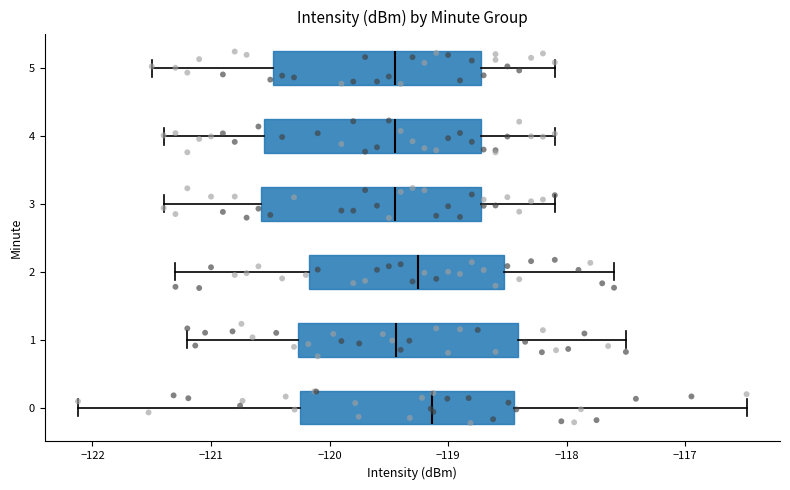

Reading bottom to top, transcribe this box plot: for each box, give where its median line is, the range the box spans, and where its two whiskers end, as read against the x-axis. The values are not printed on the chart, so give them approximately, as read against the axis.

0: median -119.1, box -120.3 to -118.4, whiskers -122.1 to -116.5
1: median -119.4, box -120.3 to -118.4, whiskers -121.2 to -117.5
2: median -119.2, box -120.2 to -118.5, whiskers -121.3 to -117.6
3: median -119.4, box -120.6 to -118.7, whiskers -121.4 to -118.1
4: median -119.4, box -120.5 to -118.7, whiskers -121.4 to -118.1
5: median -119.4, box -120.5 to -118.7, whiskers -121.5 to -118.1